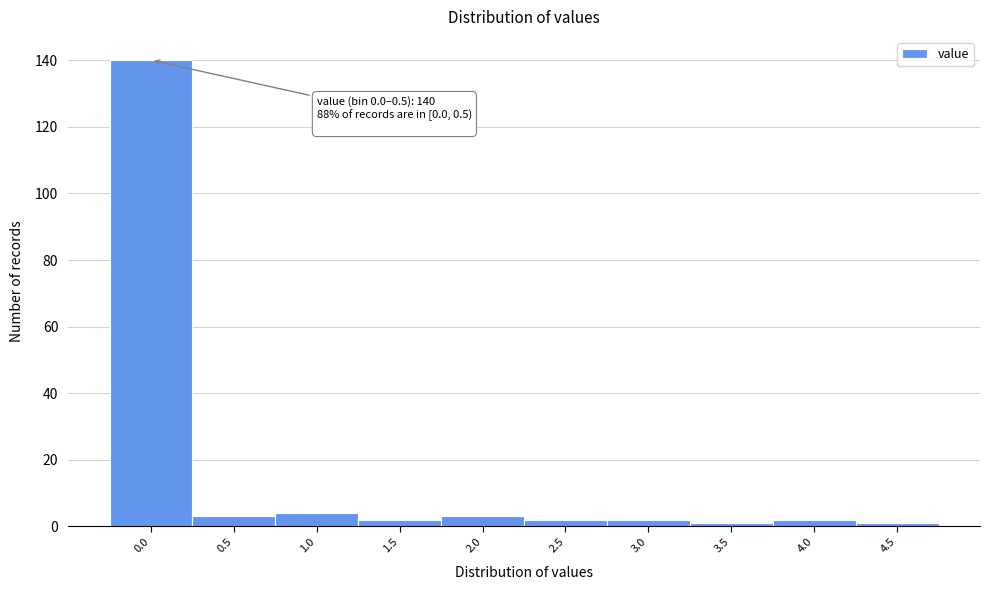

Reading right to left, what are all the values shown in this chart?

4.5=1	4.0=2	3.5=1	3.0=2	2.5=2	2.0=3	1.5=2	1.0=4	0.5=3	0.0=140